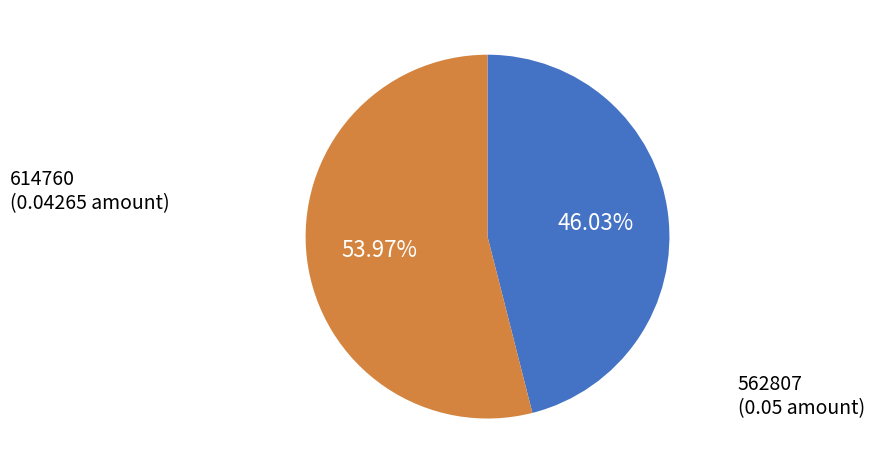

Does any single category account for the majority?

Yes